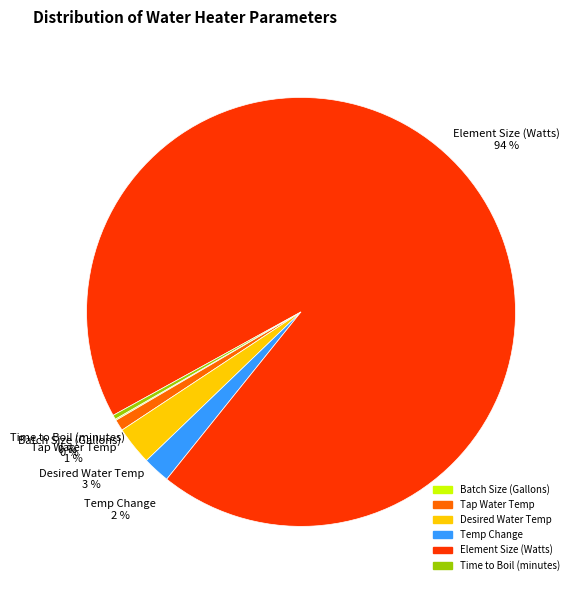

Is the sum of Desired Water Temp and Temp Change greater than half?

No